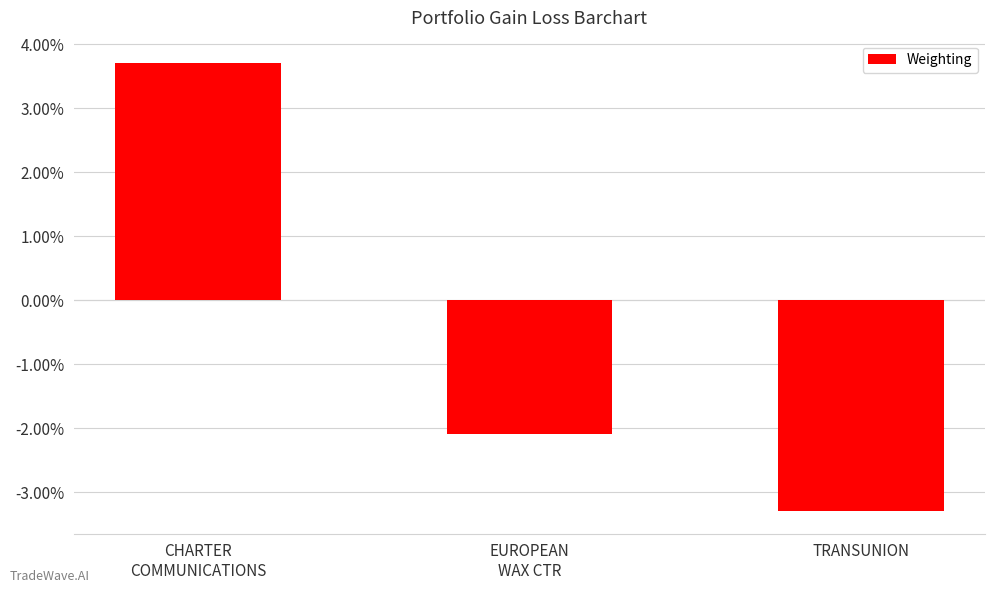

List the labels in order of value, smallest first.

TRANSUNION, EUROPEAN
WAX CTR, CHARTER
COMMUNICATIONS